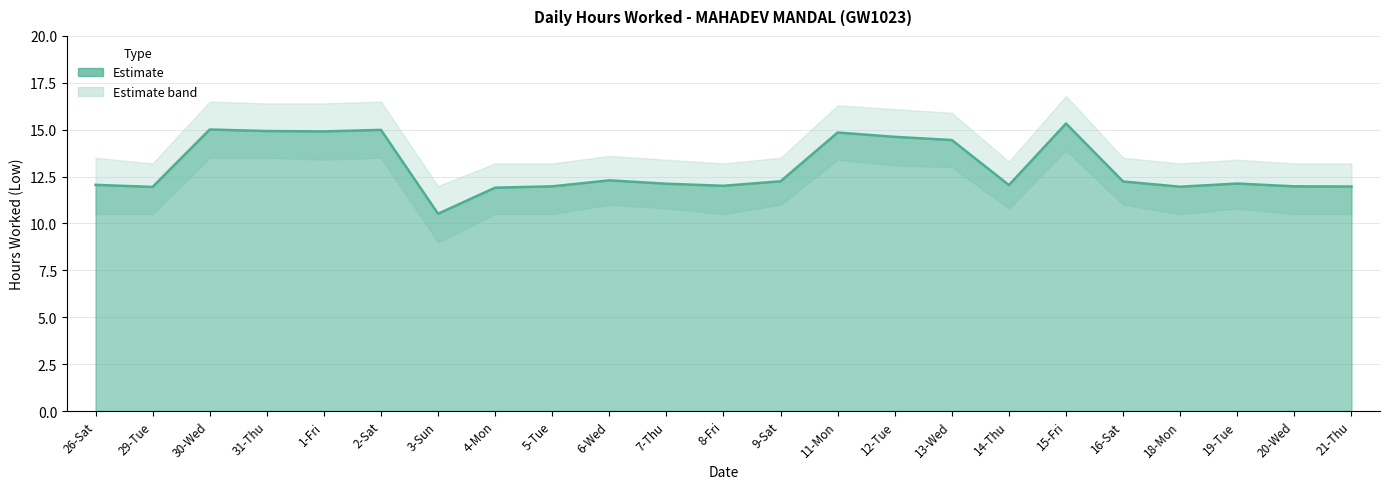

Is the value of Upper Bound at 26-Sat greater than the value of Lower Bound at 21-Thu?

Yes